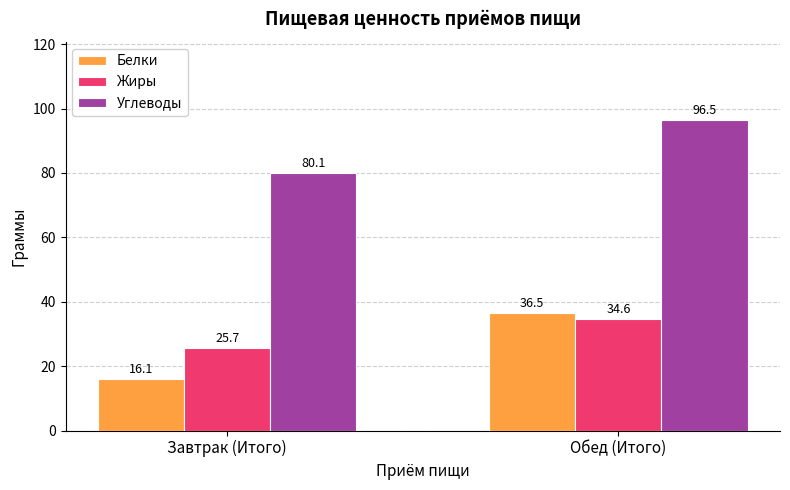

At which label does Углеводы reach its minimum?

Завтрак (Итого)